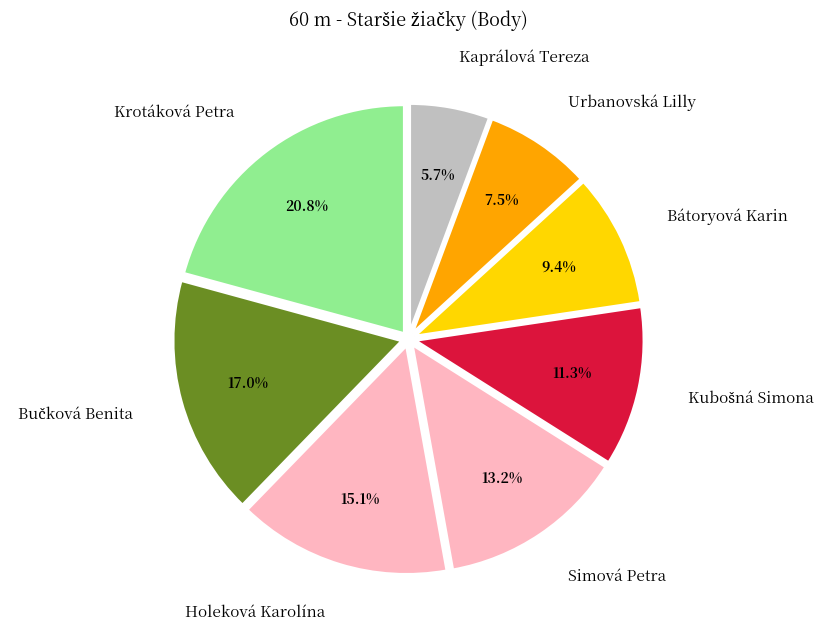

What portion of the pie excludes Bátoryová Karin?

90.6%